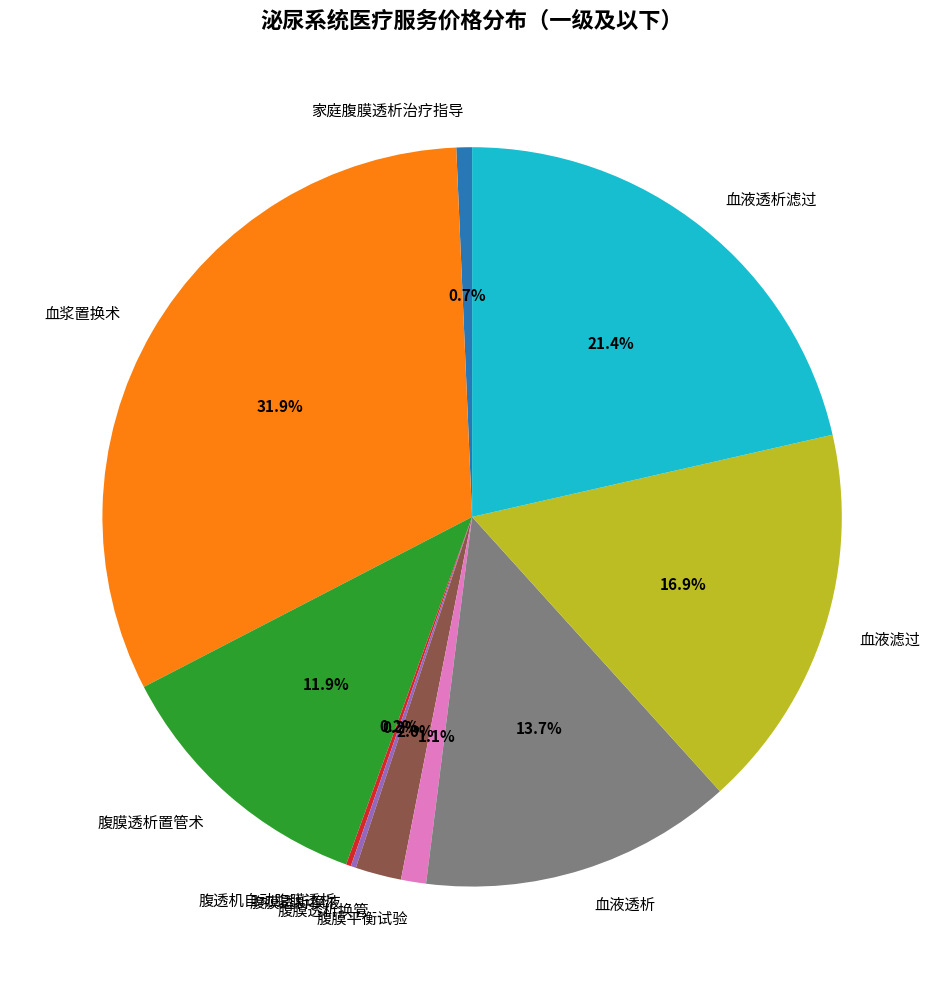

True or false: 血液透析 accounts for 4% of the total.

False